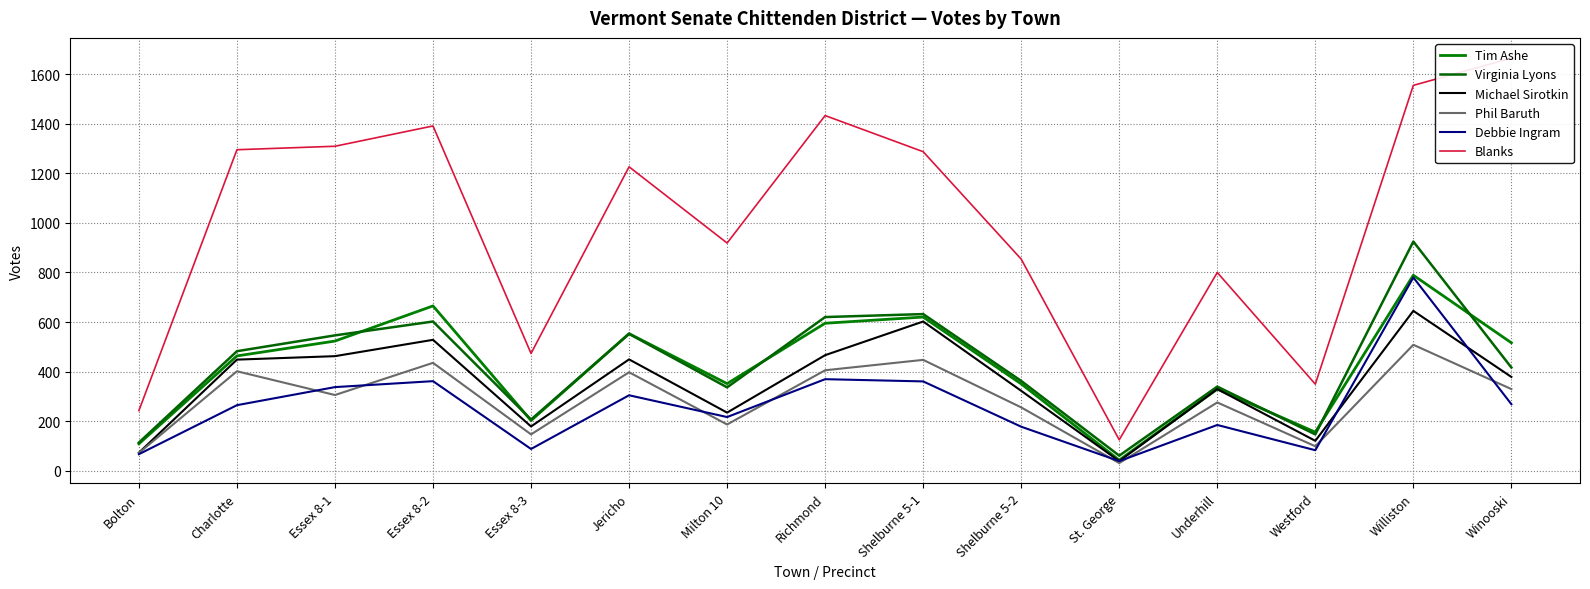

True or false: Tim Ashe and Blanks intersect in this chart.

False